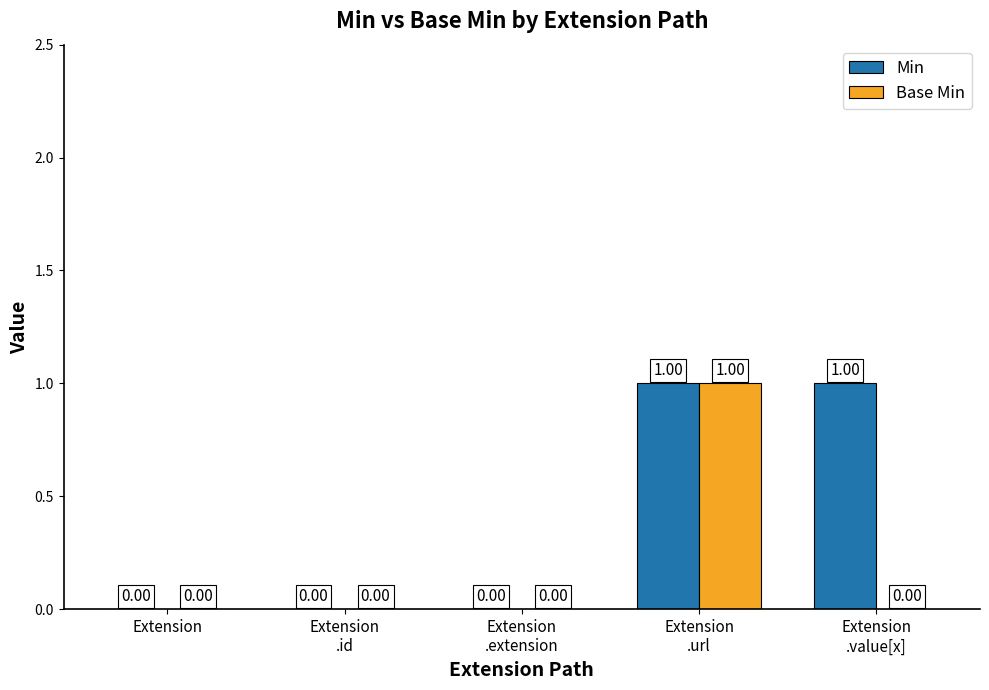

Are the bars horizontal?

No